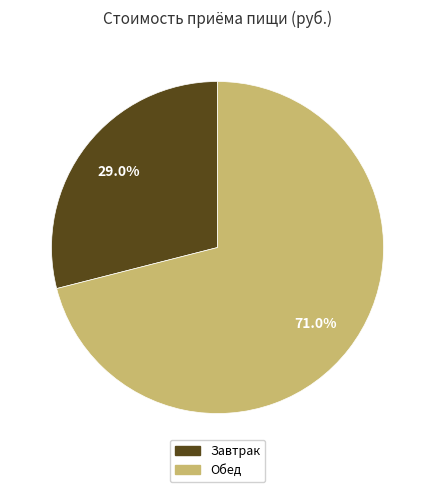

Is there any slice that represents more than half of the pie?

Yes